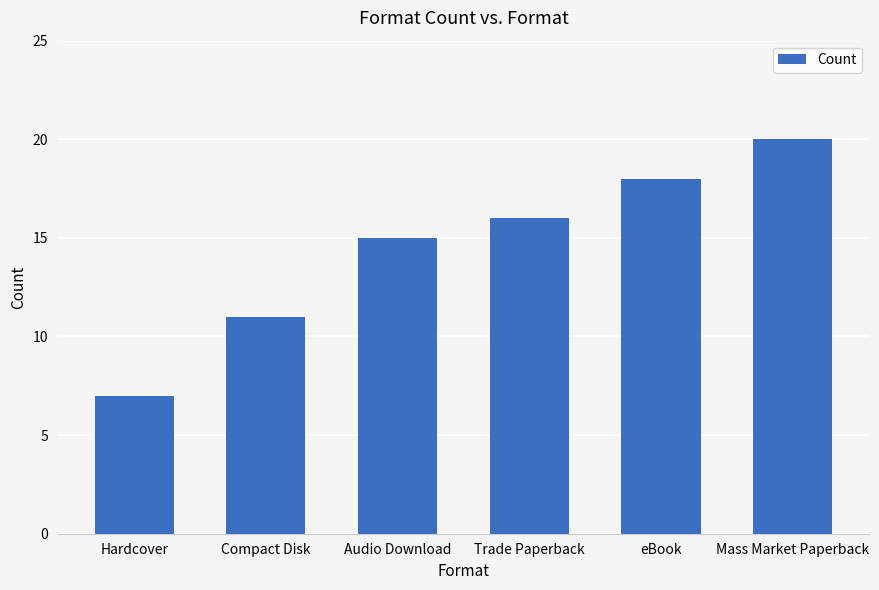

Is it true that the value at Compact Disk is 19?

False